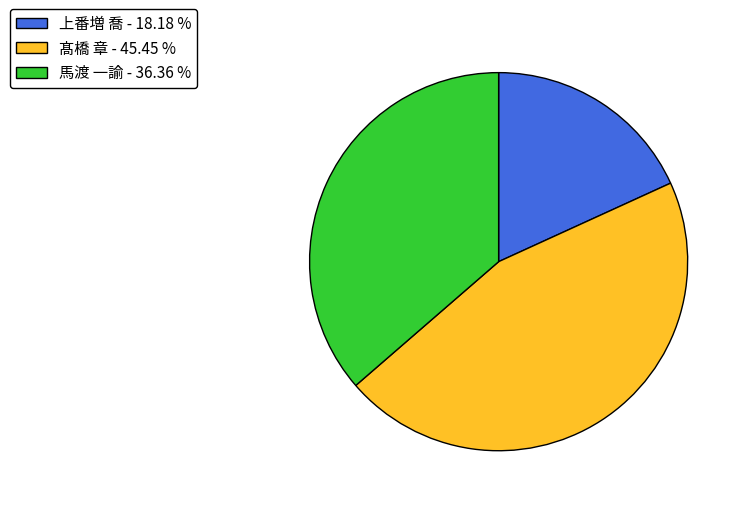

Is there any slice that represents more than half of the pie?

No